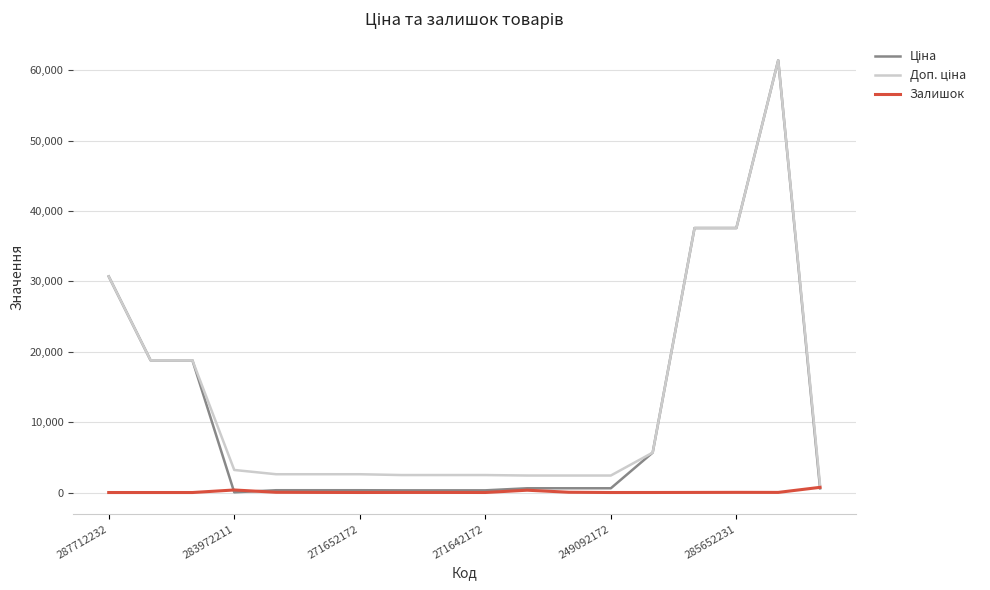

Reading left to right, what are all the values shown in this chart?

Ціна: 30717.1	18796.8	18796.8	32.0	324.8	324.8	324.8	310.3	310.3	310.3	603.7	603.7	603.7	5673.8	37593.6	37593.6	61434.3	589.9
Доп. ціна: 30717.1	18796.8	18796.8	3205.0	2598.3	2598.3	2598.3	2482.4	2482.4	2482.4	2414.8	2414.8	2414.8	5673.8	37593.6	37593.6	61434.3	1081.7
Залишок: 0.0	0.0	0.0	360.0	34.0	15.0	4.0	11.0	10.0	4.0	328.0	38.0	0.0	4.0	13.0	23.0	16.0	736.0